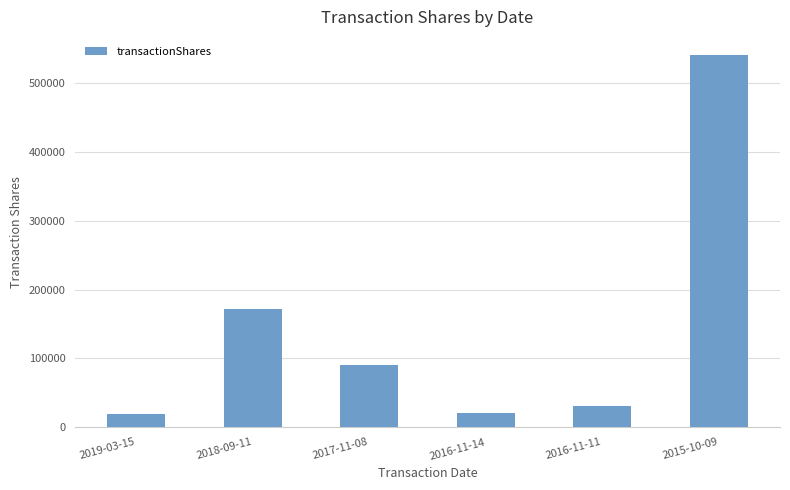

What is the maximum value shown in the chart?

540000